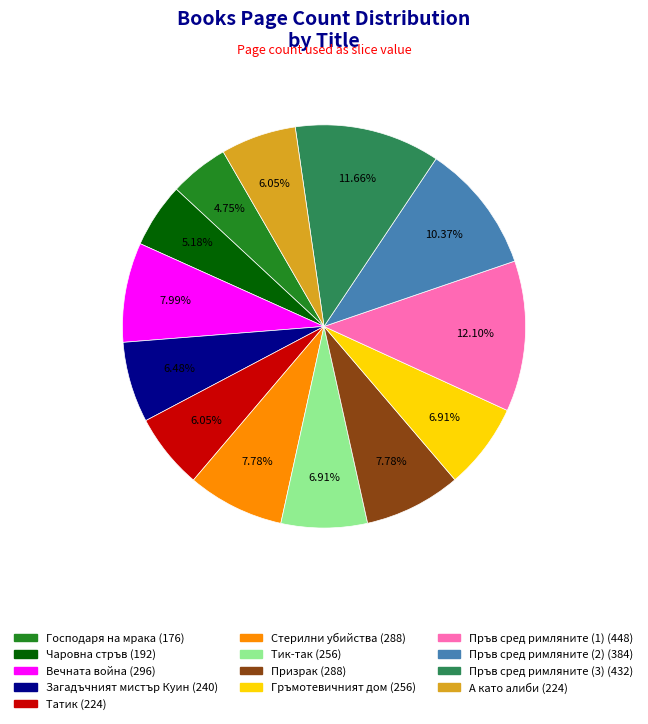

Is it true that Пръв сред римляните (1) is 26% of the pie?

False